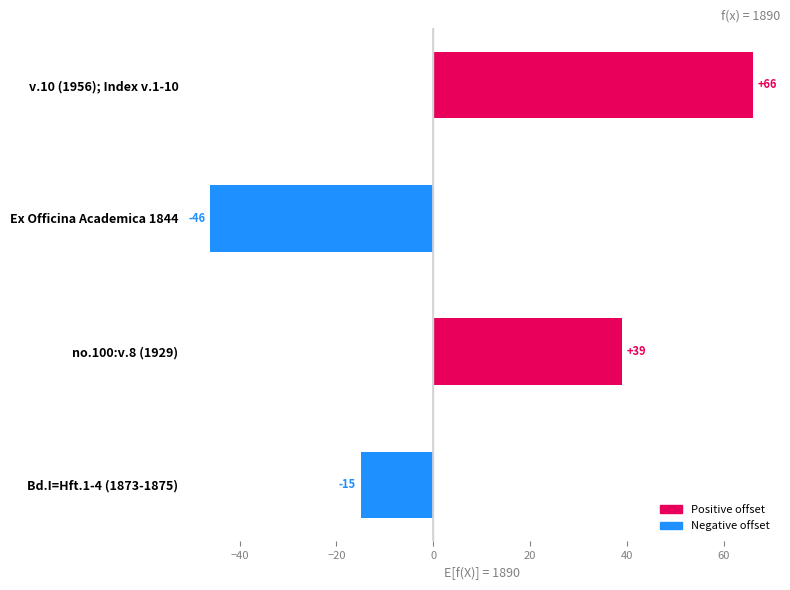

Reading bottom to top, list all the values displayed in this chart.

Bd.I=Hft.1-4 (1873-1875)=-15	no.100:v.8 (1929)=39	Ex Officina Academica 1844=-46	v.10 (1956); Index v.1-10=66